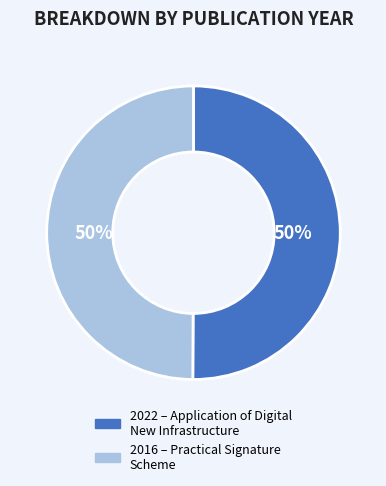

To the nearest percent, what portion does 2022 – Application of Digital New Infrastructure represent?

50%